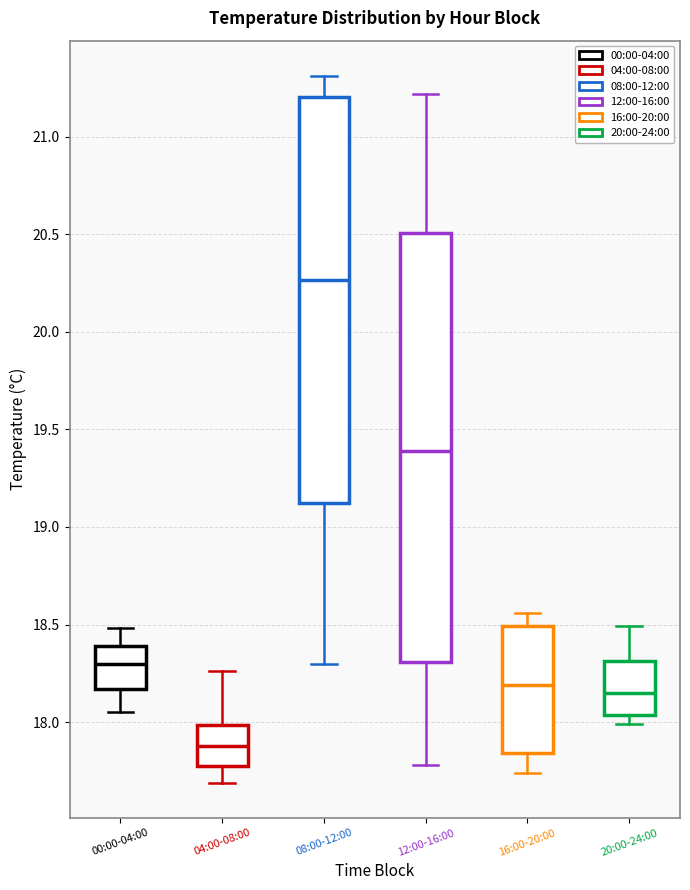

Comparing the boxes themselves (not the whiskers), which one is the tallest?

12:00-16:00